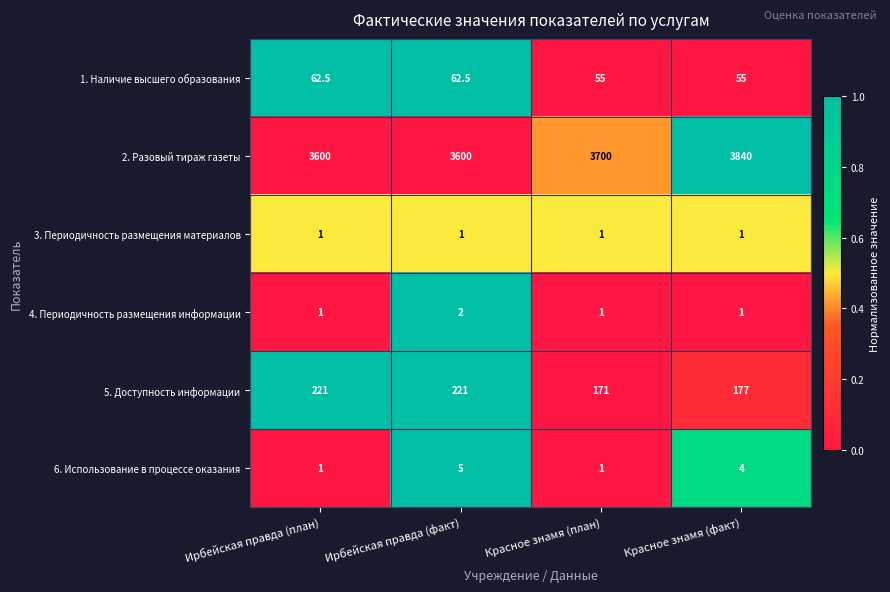

Which series has the largest total across all categories?

2. Разовый тираж газеты